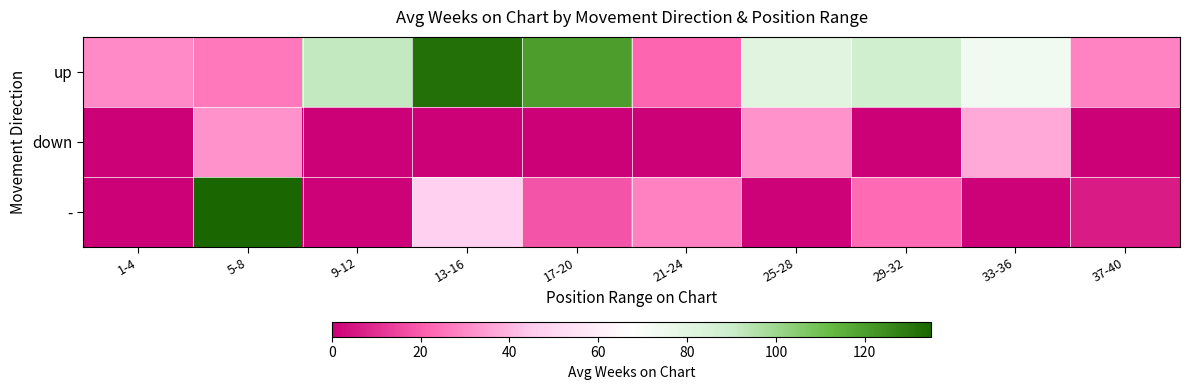

List the series in order of their peak value, lowest first.

down, up, -